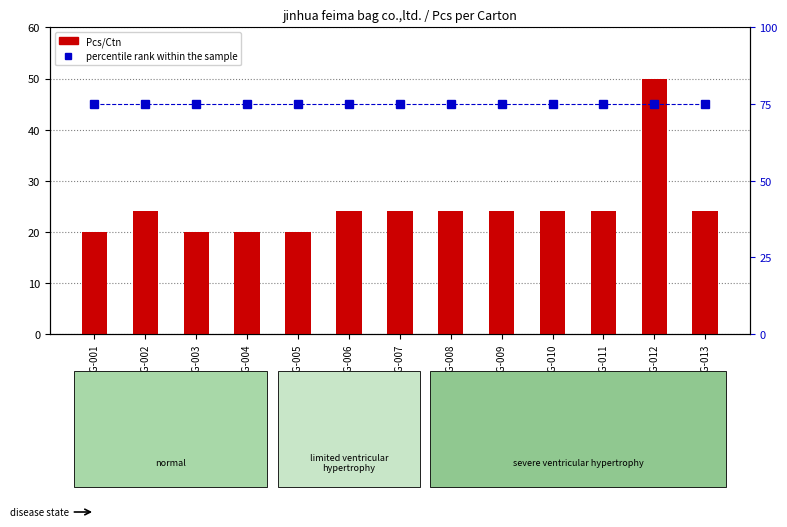

Which has a higher value, TENNISBAG-012 or TENNISBAG-003?

TENNISBAG-012